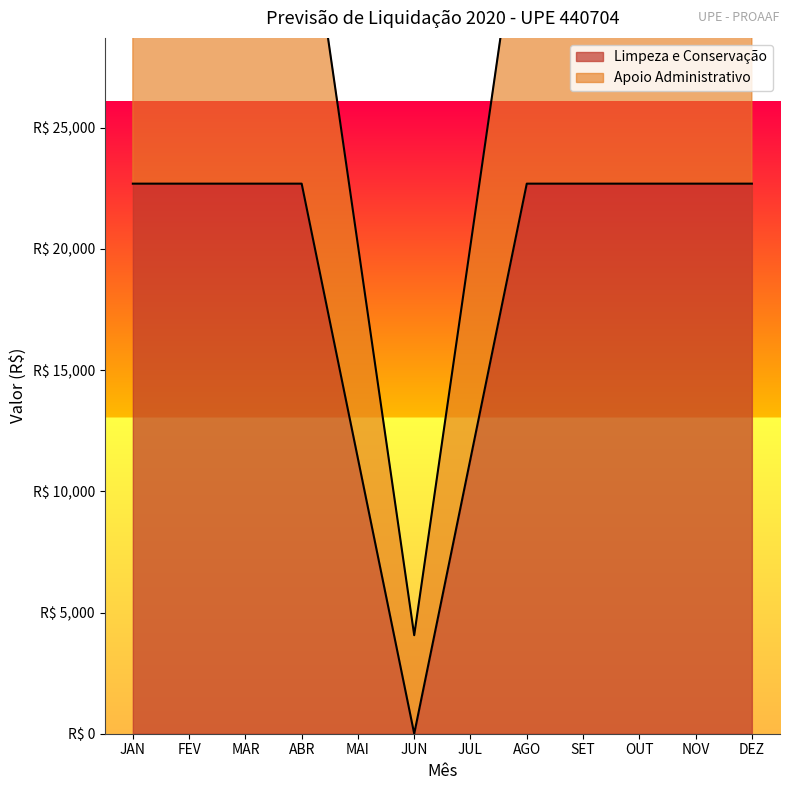

Between FEV and MAI, which series saw the biggest shift?

Apoio Administrativo